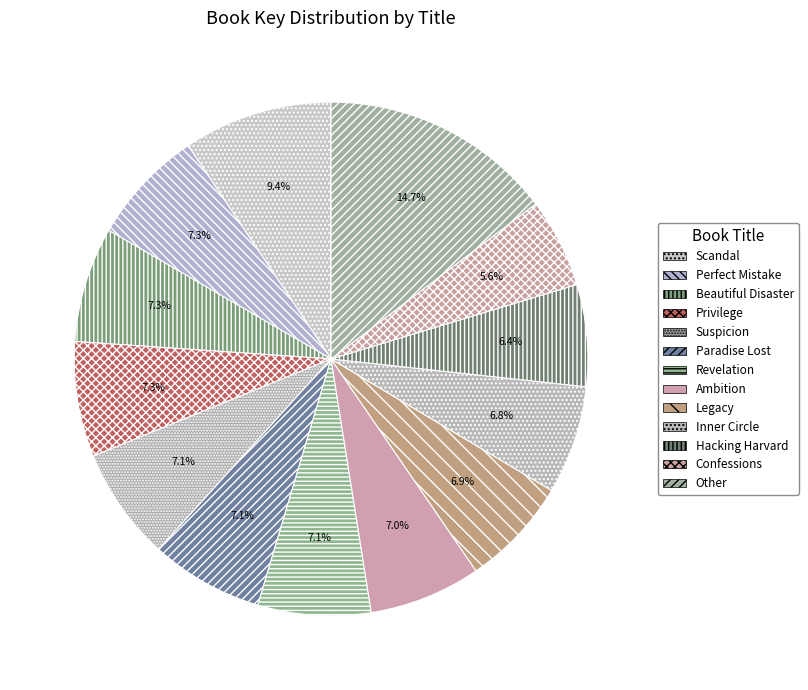

How many segments does this pie chart have?

13